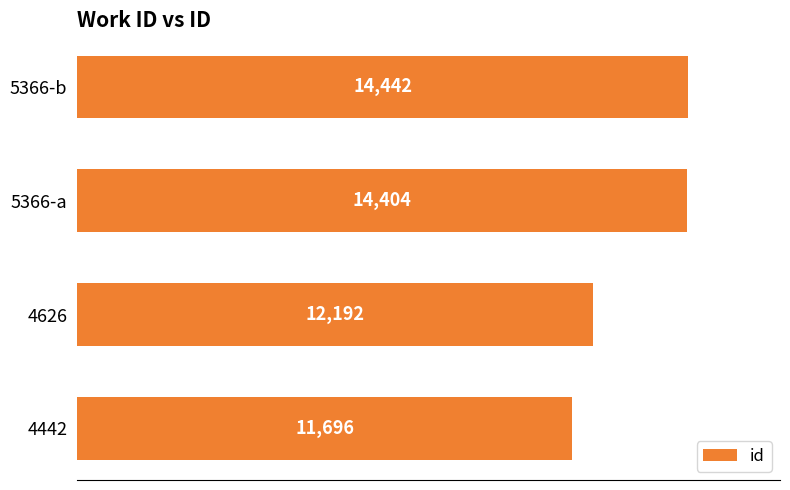

The chart shows a value of 5908 at 4626. True or false?

False